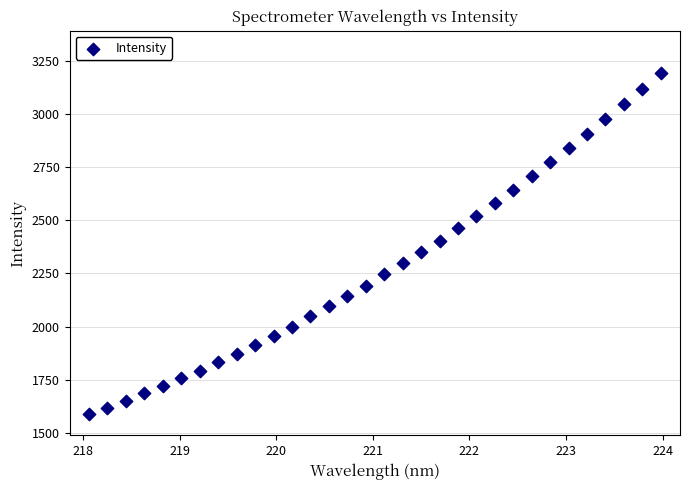

What is the range of Y values (max minus min)?

1604.8